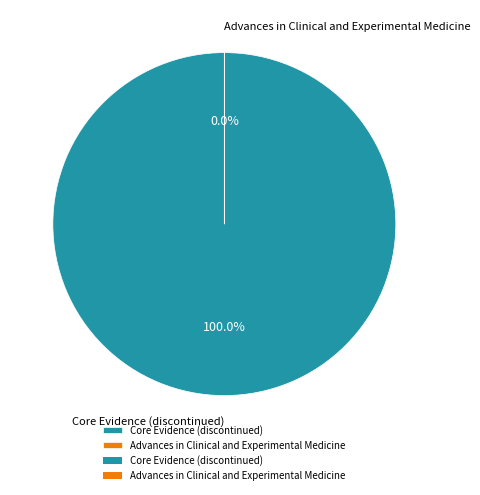

To the nearest percent, what is the average slice percentage?

50%